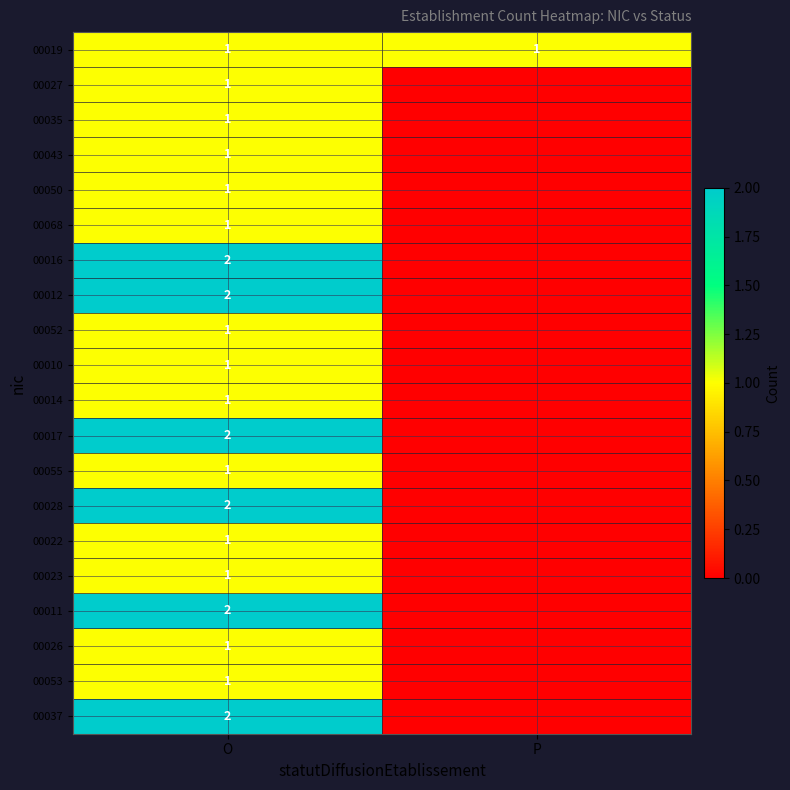

At which category does the chart reach its minimum across all series?

P